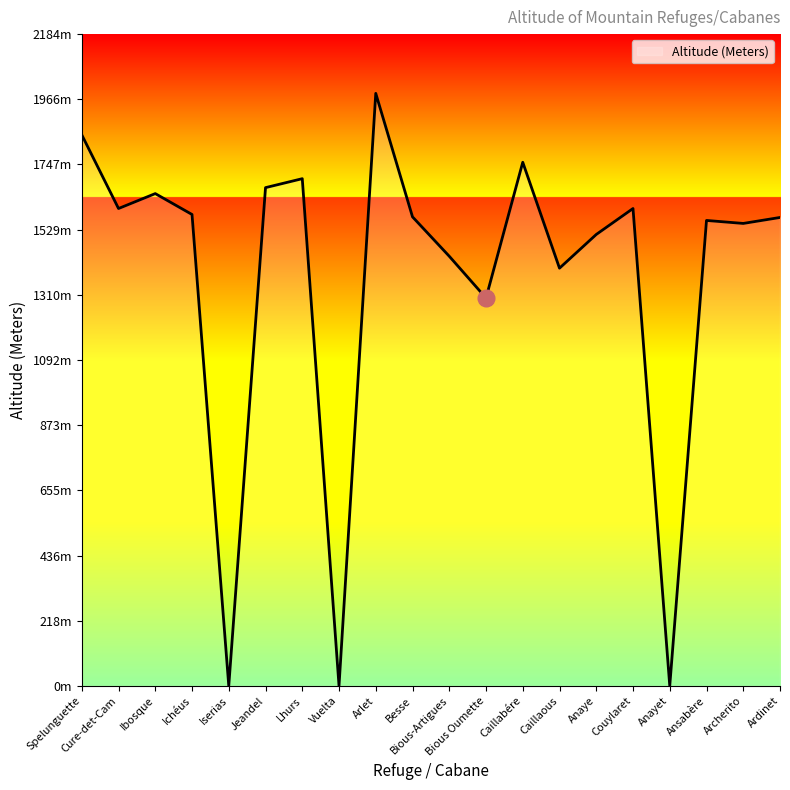

Which category has the highest value across all series?

Arlet